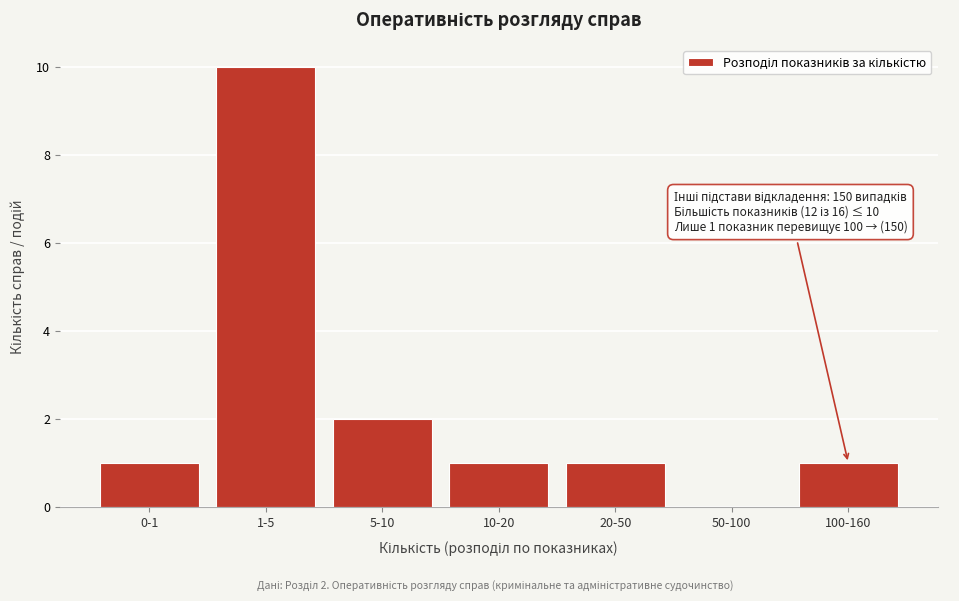

Reading left to right, what are all the values shown in this chart?

0-1=1	1-5=10	5-10=2	10-20=1	20-50=1	50-100=0	100-160=1